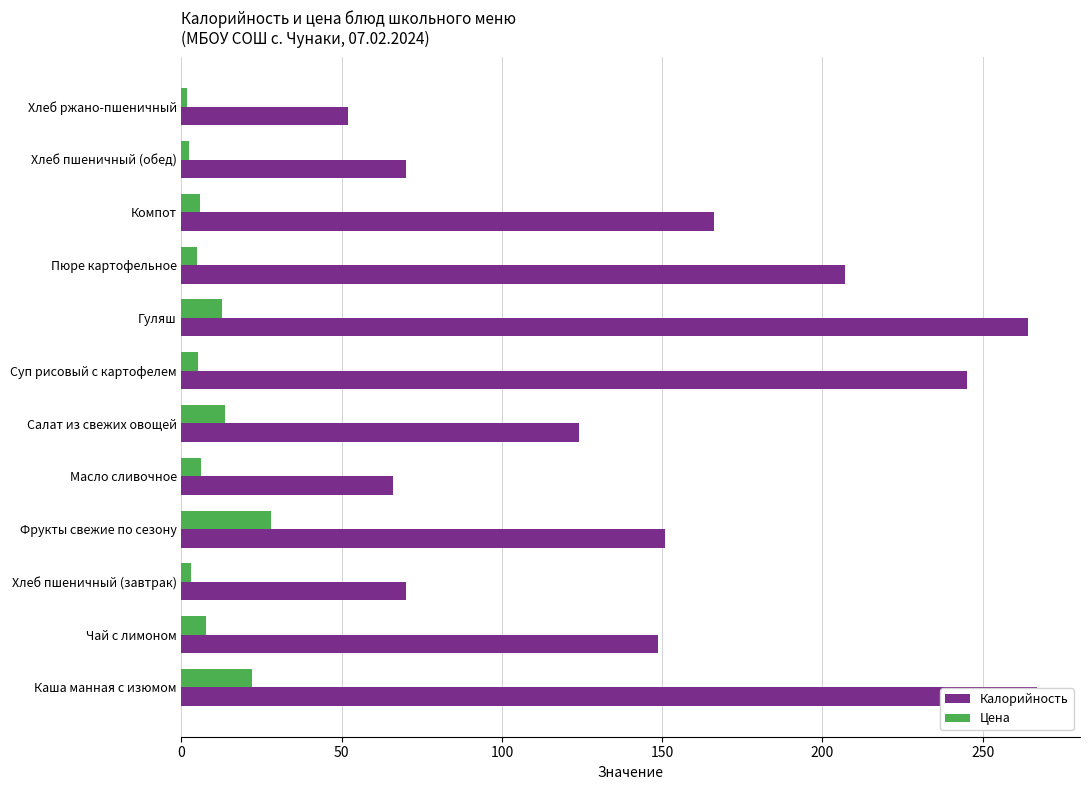

What is the difference between the maximum and second lowest values in the Калорийность series?

201.0